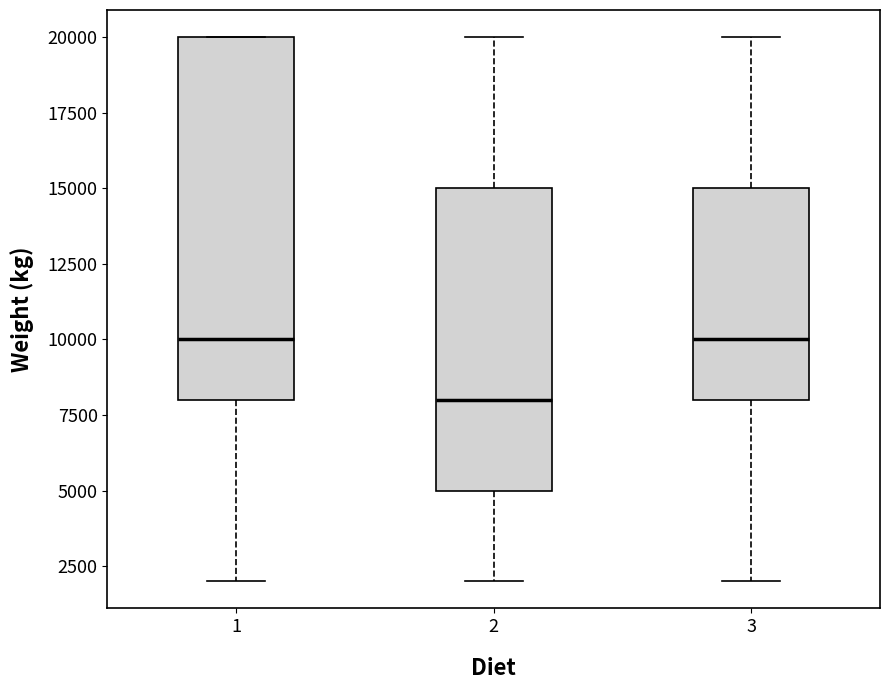

Which box is the tallest, from its lower edge to its upper edge?

1